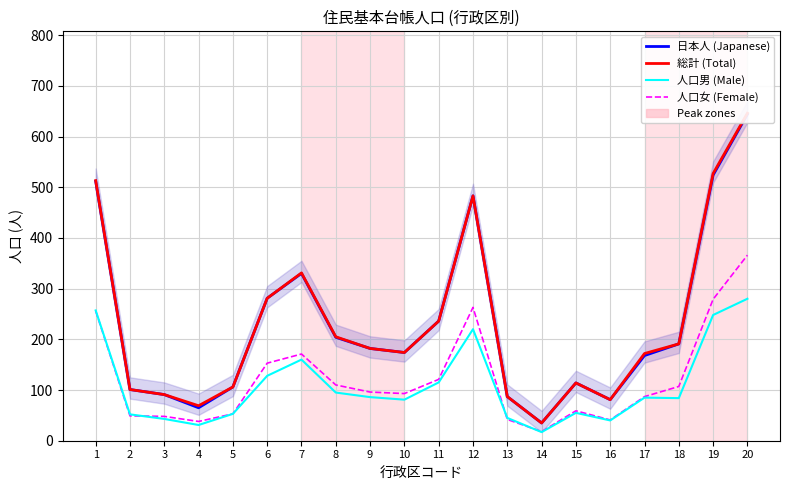

What is the value of the 人口女 (Female) point at the 8th from the left?

110